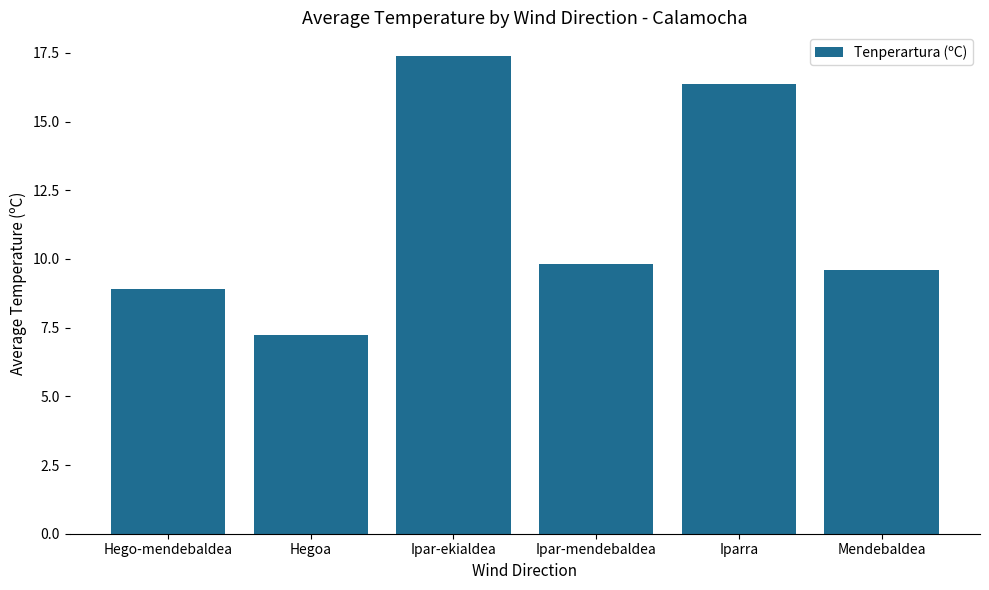

At which category does the chart reach its peak across all series?

Ipar-ekialdea